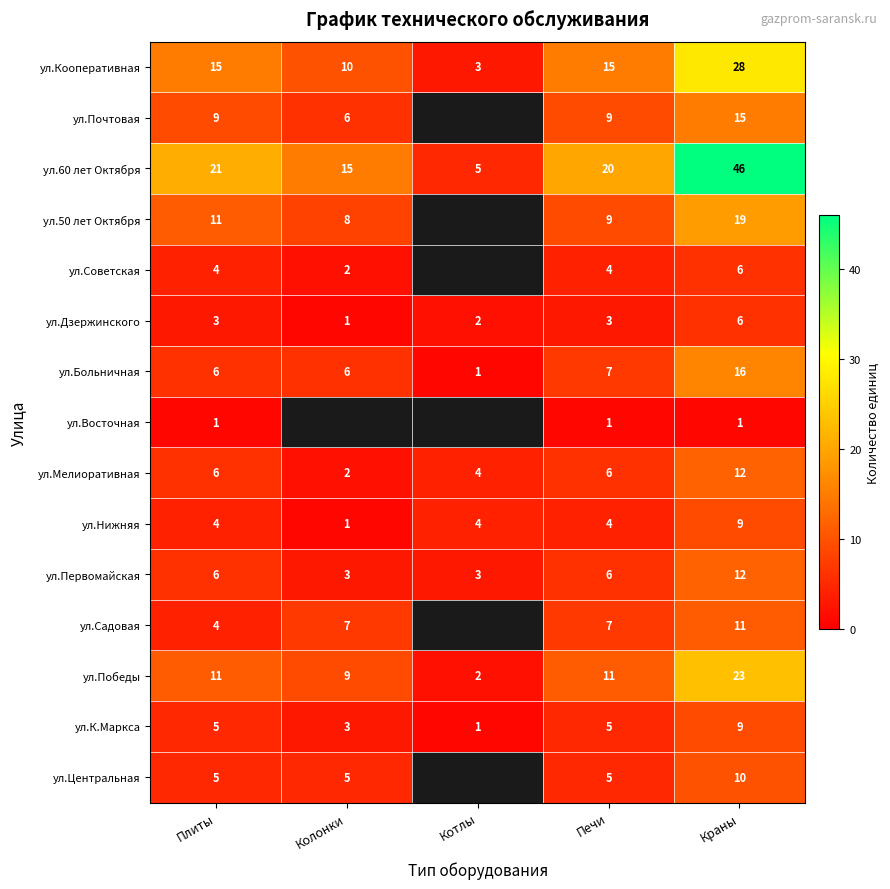

Which series changed the most between Плиты and Печи?

ул.Садовая